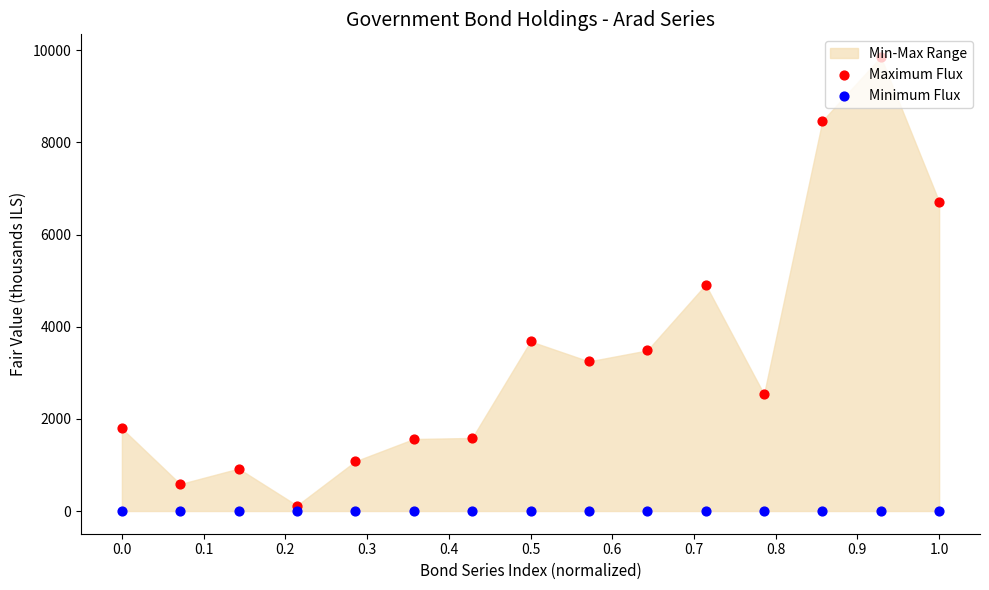

Which series contains the lowest Y value?

Minimum Flux